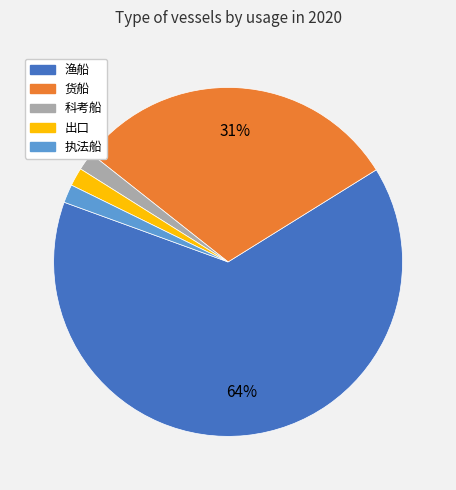

How many segments does this pie chart have?

5